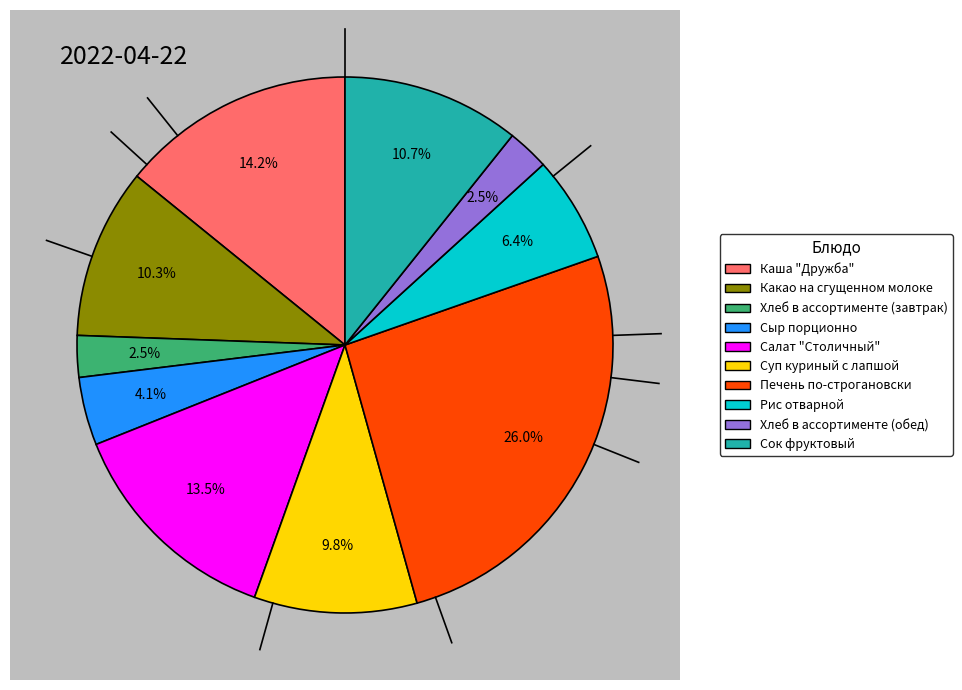

To the nearest percent, what is the average slice percentage?

10%